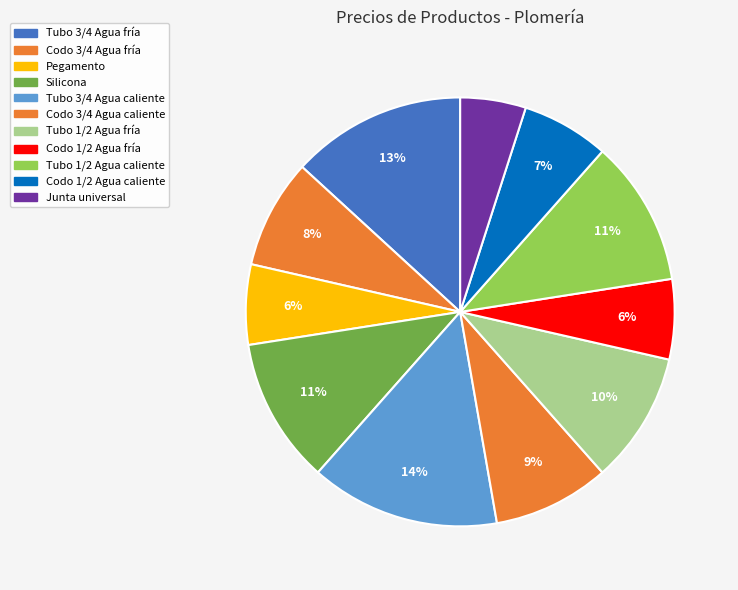

What is the smallest slice in the pie chart?

Junta universal